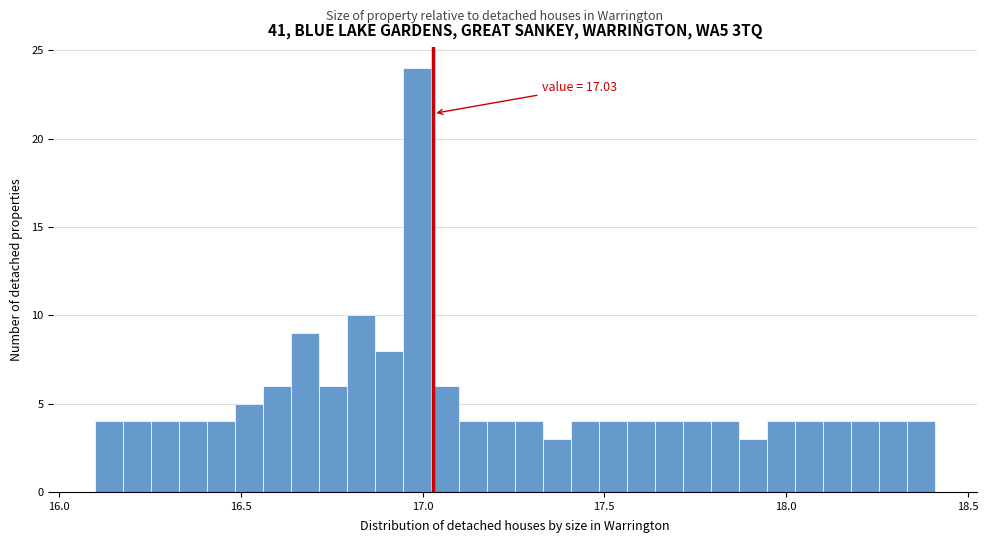

Around what value on the x-axis is the tallest bar? Give the approximate position of its centre, as read against the axis.

17.00